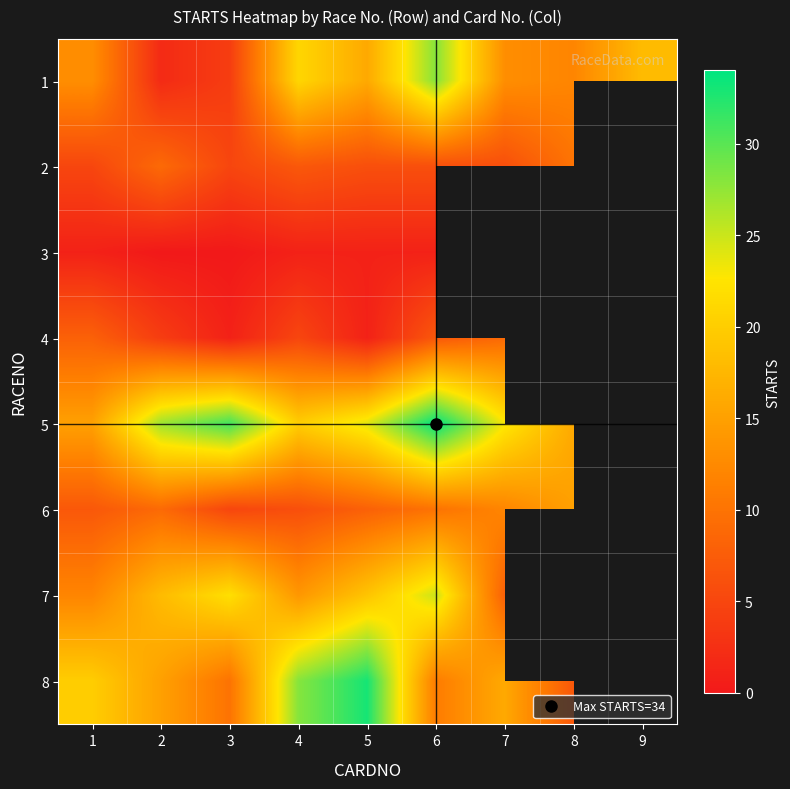

What is the maximum value shown in the chart?

34.0